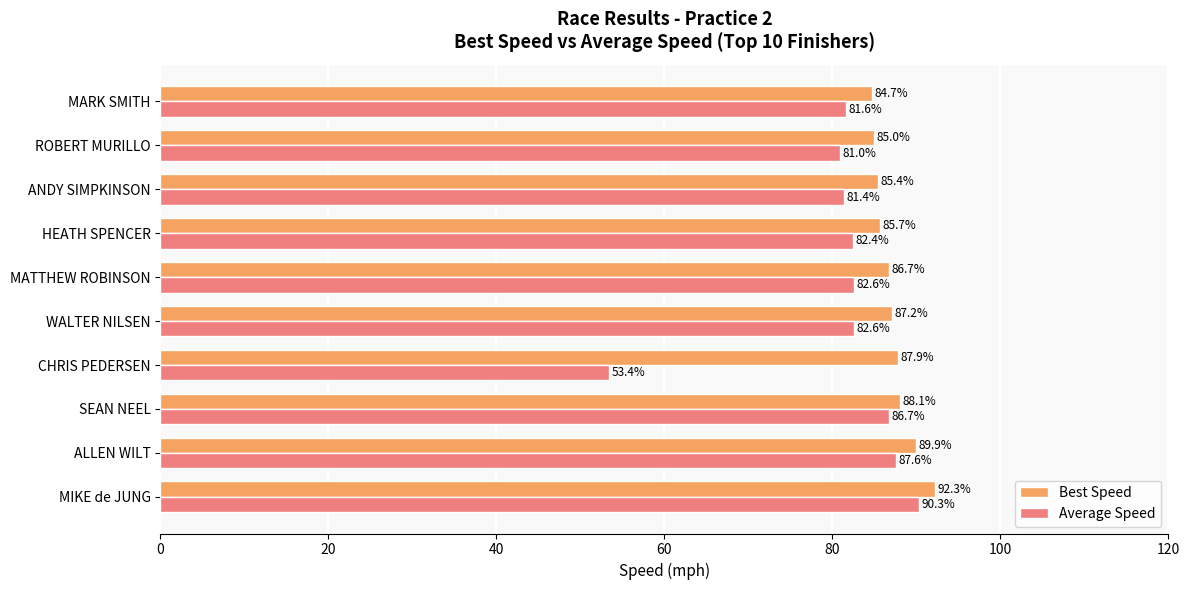

What is the minimum value for Average Speed?

53.4